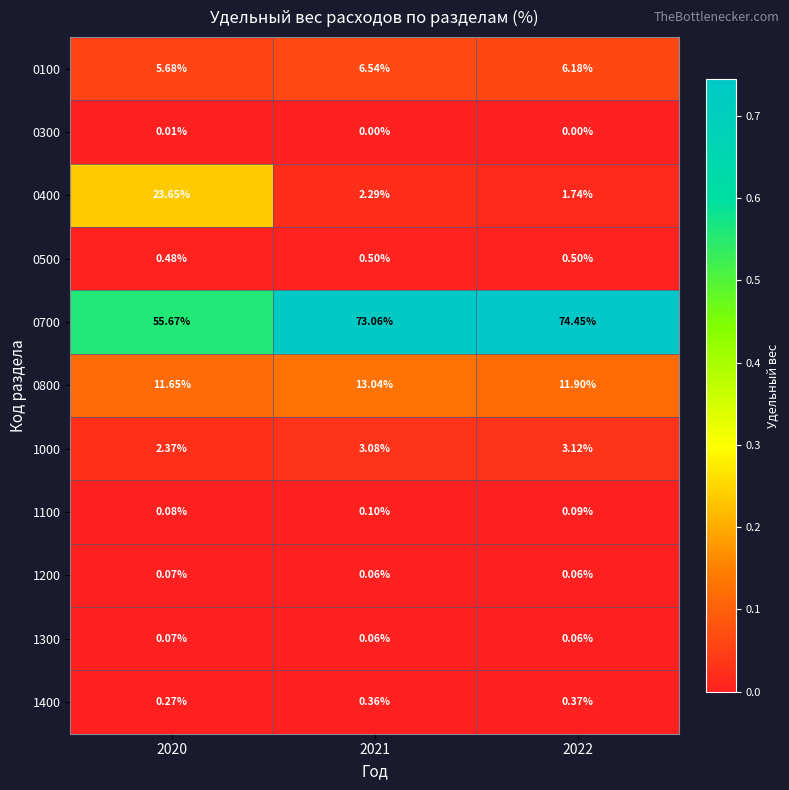

Is the value of 1400 at 2021 greater than the value of 1100 at 2020?

Yes